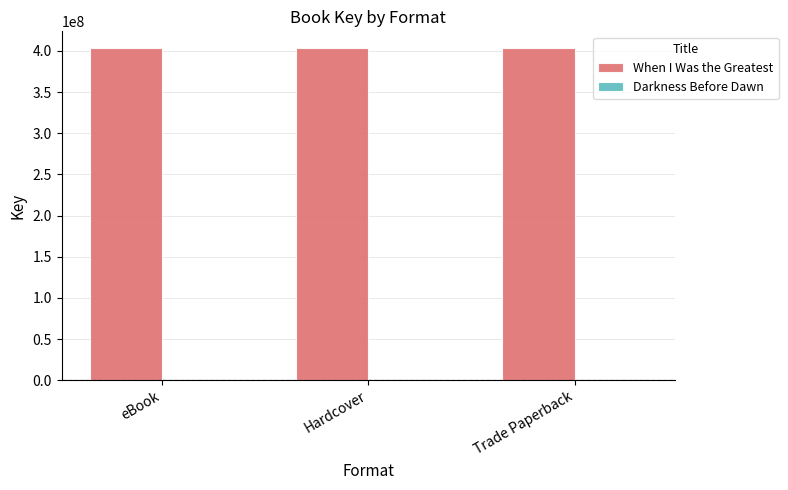

At how many categories does at least one series exceed 108506274?

3